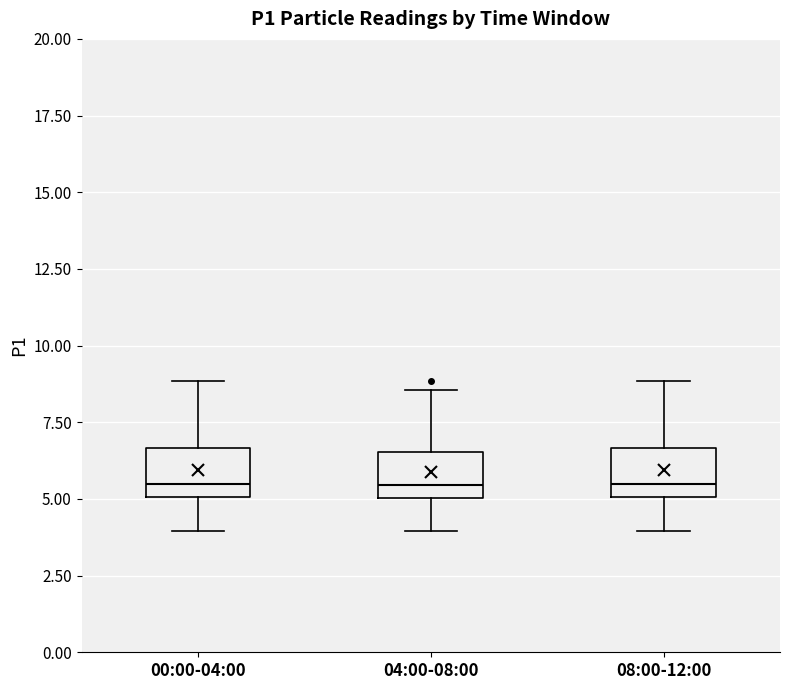

Where is the upper edge of the box for 00:00-04:00 on the y-axis? The values are not printed on the chart, so give them approximately, as read against the axis.

6.5